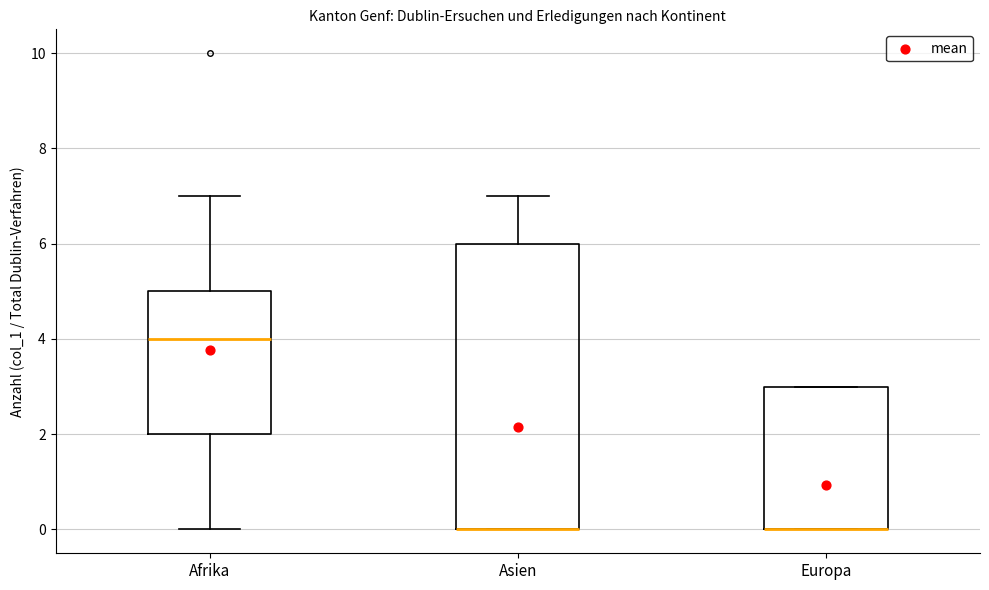

Reading left to right, transcribe this box plot: for each box, give where its median line is, the range the box spans, and where its two whiskers end, as read against the y-axis. The values are not printed on the chart, so give them approximately, as read against the axis.

Afrika: median 4, box 2 to 5, whiskers 0 to 7
Asien: median 0 (drawn on the box's lower edge), box 0 to 6, whiskers 0 to 7
Europa: median 0 (drawn on the box's lower edge), box 0 to 3, whiskers 0 to 3